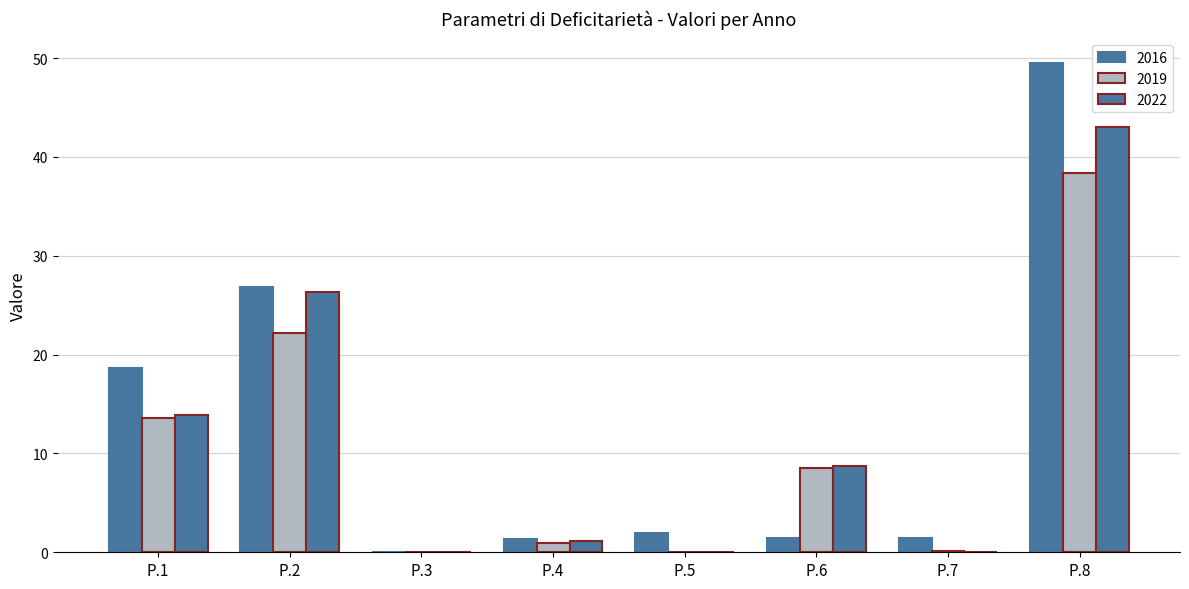

At which category is the sum across all series the highest?

P.8